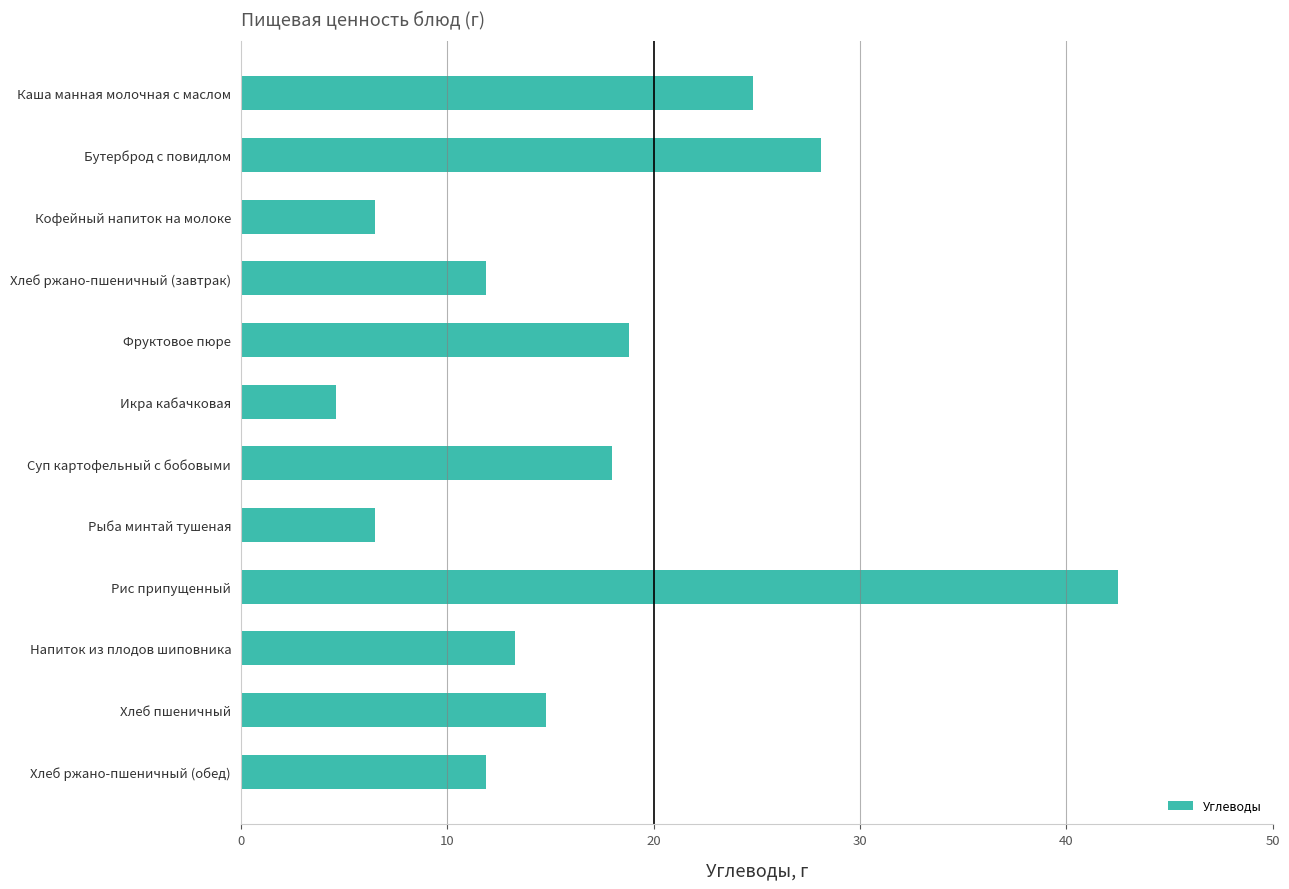

What is the average value?

16.8